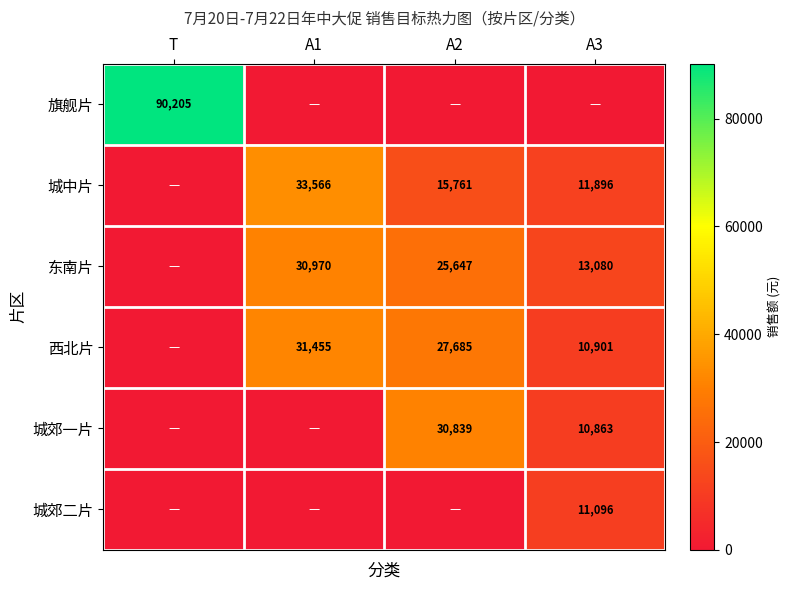

The value of 城郊一片 at A3 is 10863. True or false?

True